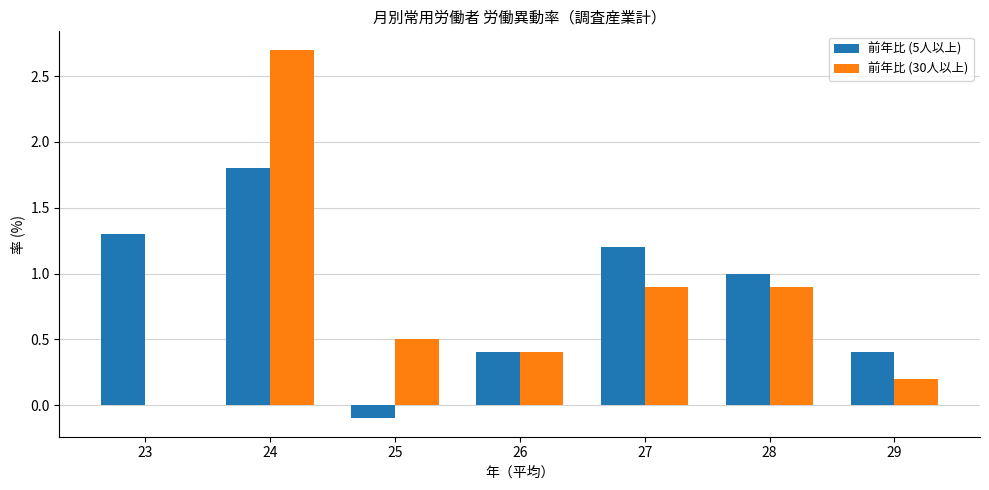

Reading right to left, list all the values displayed in this chart.

前年比 (5人以上): 29=0.4	28=1.0	27=1.2	26=0.4	25=-0.1	24=1.8	23=1.3
前年比 (30人以上): 29=0.2	28=0.9	27=0.9	26=0.4	25=0.5	24=2.7	23=0.0